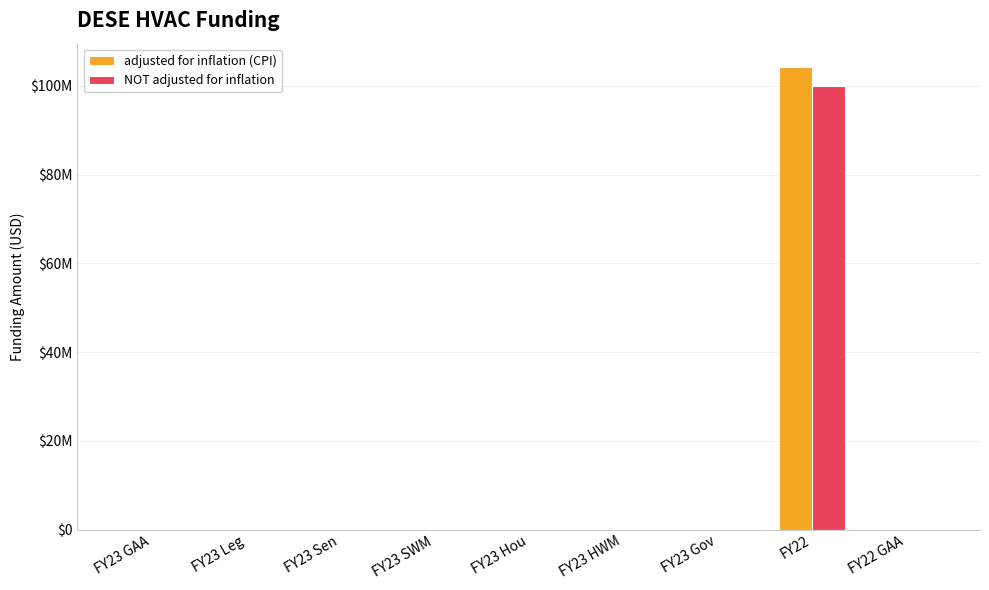

Reading left to right, extract all data points from this chart.

adjusted for inflation (CPI): FY23 GAA=0	FY23 Leg=0	FY23 Sen=0	FY23 SWM=0	FY23 Hou=0	FY23 HWM=0	FY23 Gov=0	FY22=104326216	FY22 GAA=0
NOT adjusted for inflation: FY23 GAA=0	FY23 Leg=0	FY23 Sen=0	FY23 SWM=0	FY23 Hou=0	FY23 HWM=0	FY23 Gov=0	FY22=100000000	FY22 GAA=0